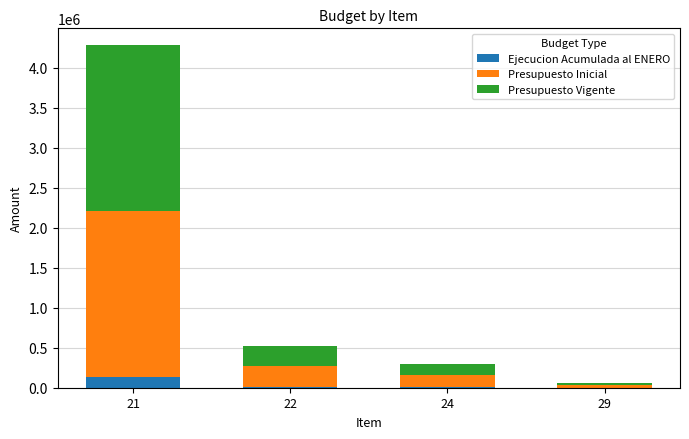

At which category is the sum across all series the highest?

21